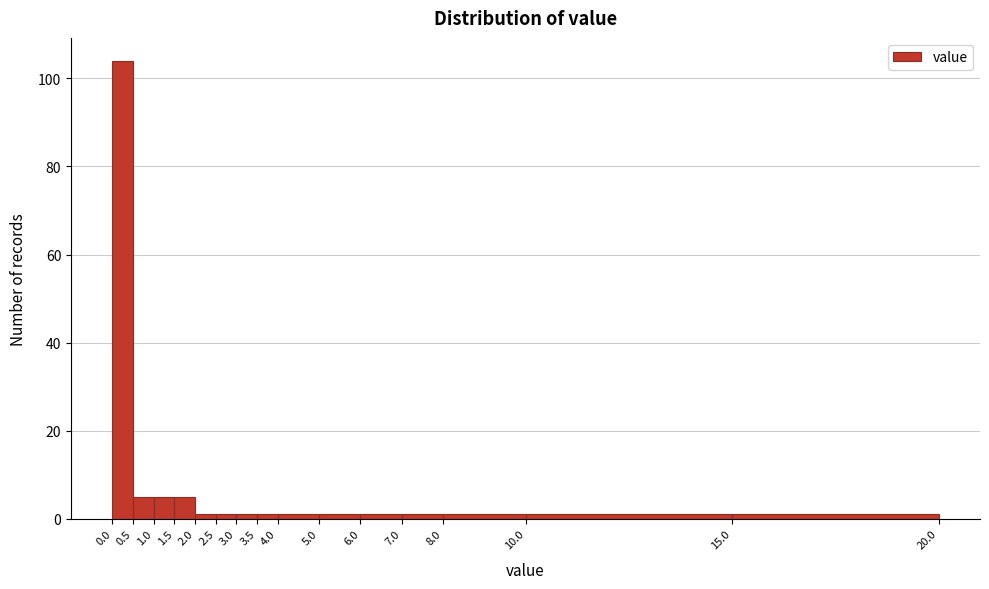

Which range on the x-axis has the tallest bar?

0.0 to 0.5